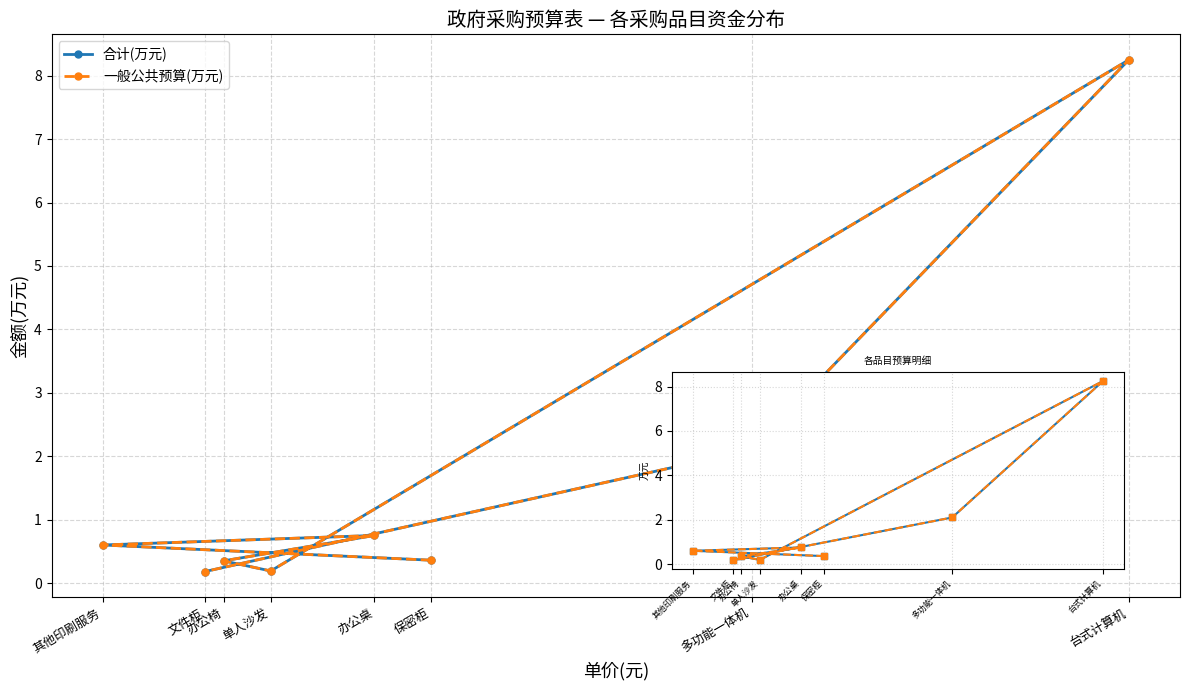

Reading left to right, list all the values displayed in this chart.

合计(万元): 0.4	0.6	0.8	0.3	0.2	8.2	2.1	0.2
一般公共预算(万元): 0.4	0.6	0.8	0.3	0.2	8.2	2.1	0.2